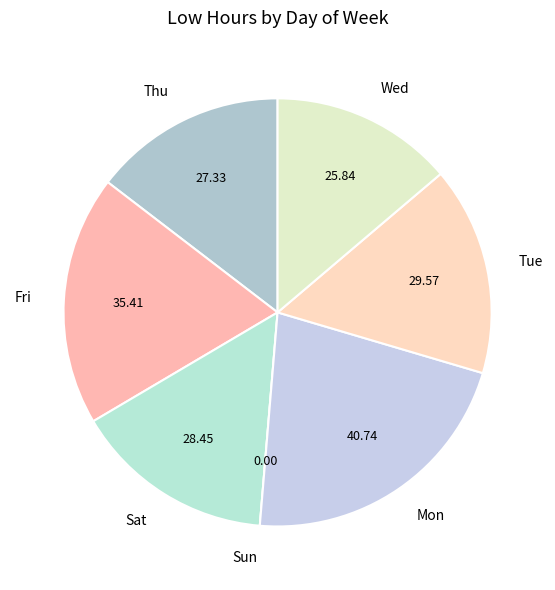

What is the ratio of the value at Wed to the value at Fri?

0.7